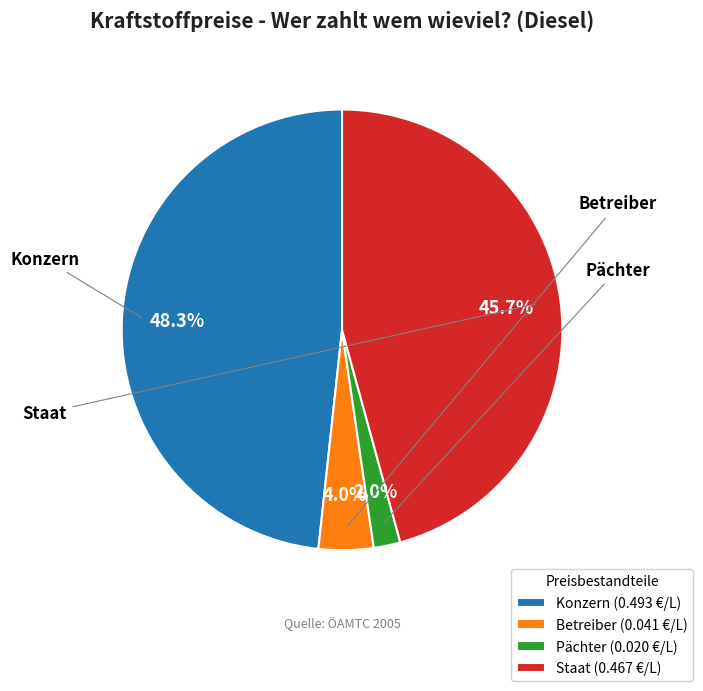

True or false: Pächter accounts for 2% of the total.

True